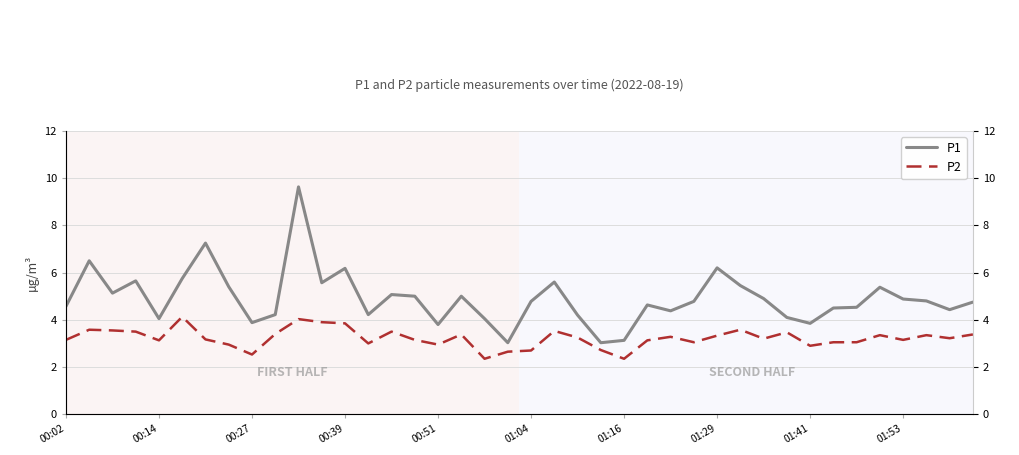

What is the total value across all series at 34?

7.6